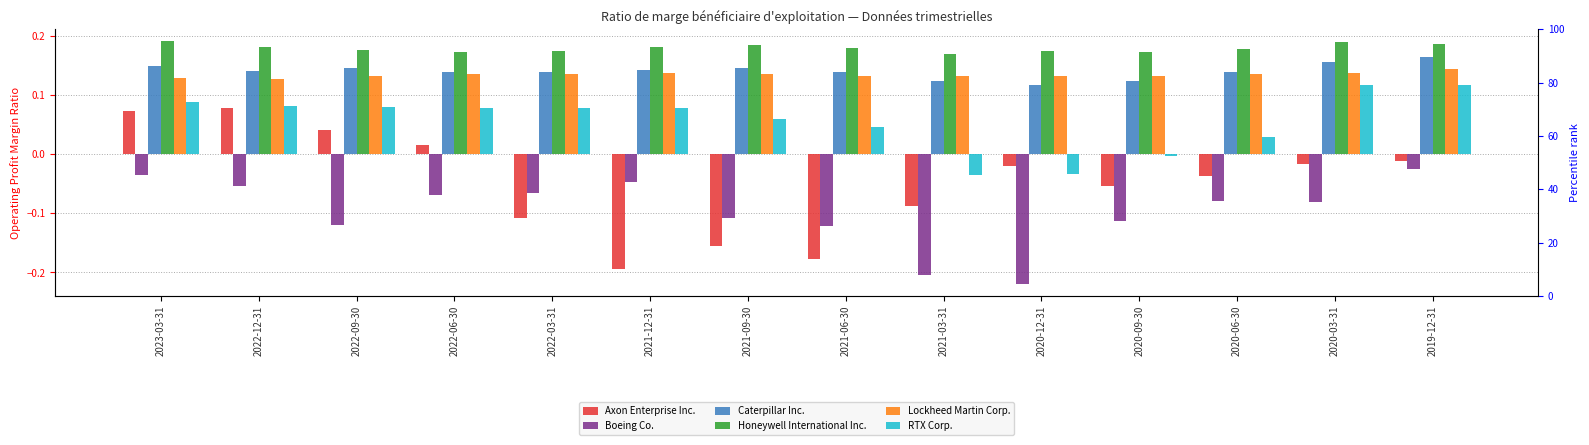

What is the label of the 9th bar from the left?

2021-03-31